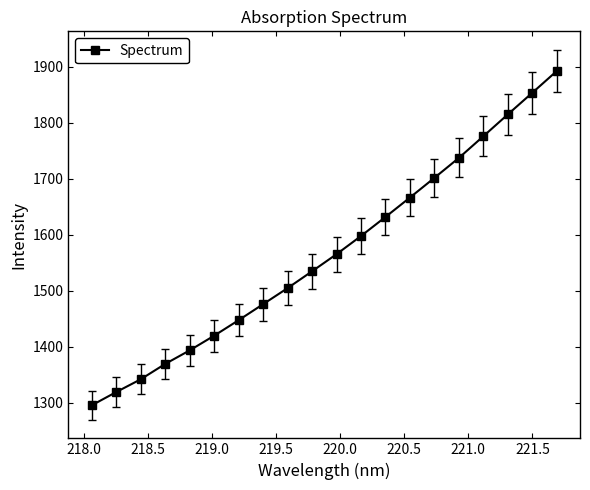

What is the average value?

1567.1